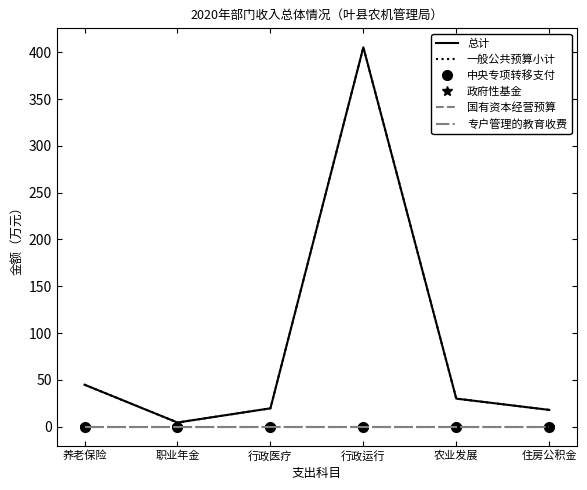

The 国有资本经营预算 series shows 0.0 at 行政医疗. True or false?

True